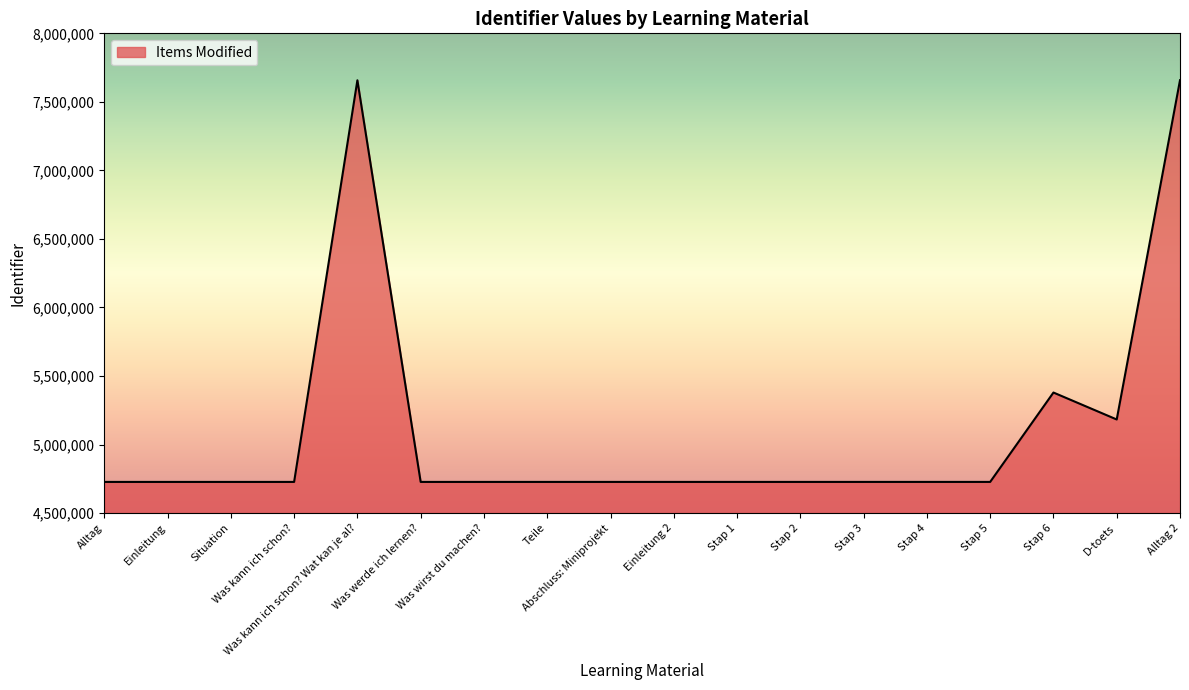

What is the greatest value displayed?

7657998